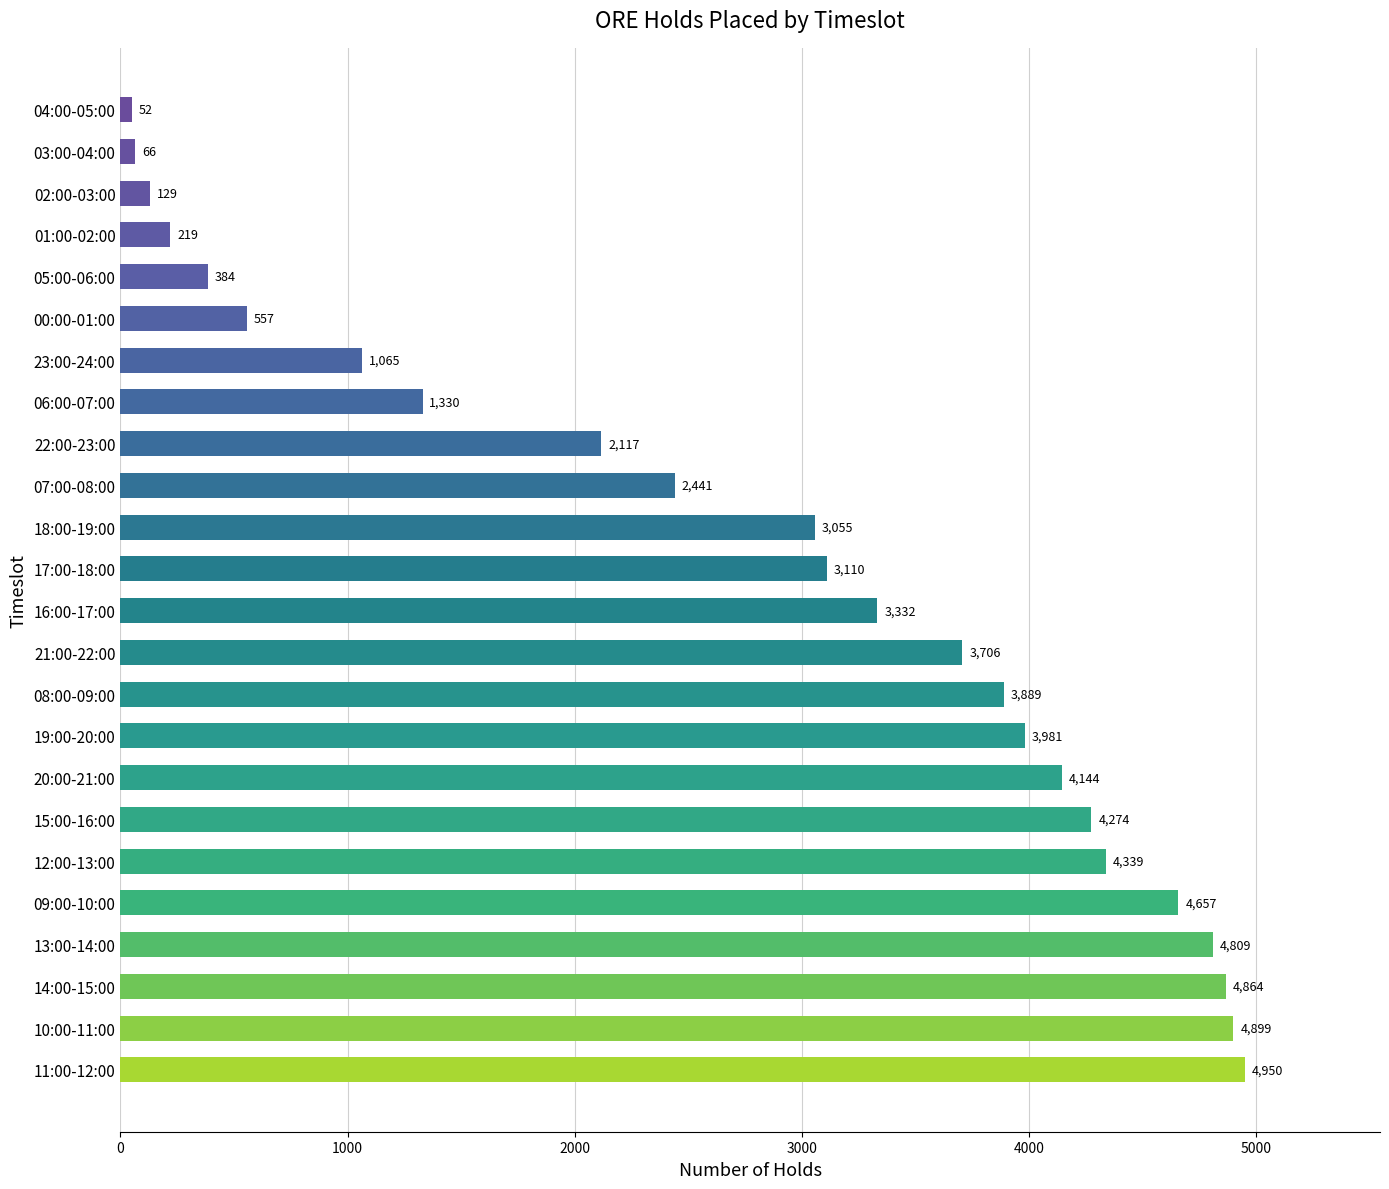

What is the change in value from 14:00-15:00 to 23:00-24:00?

-3799